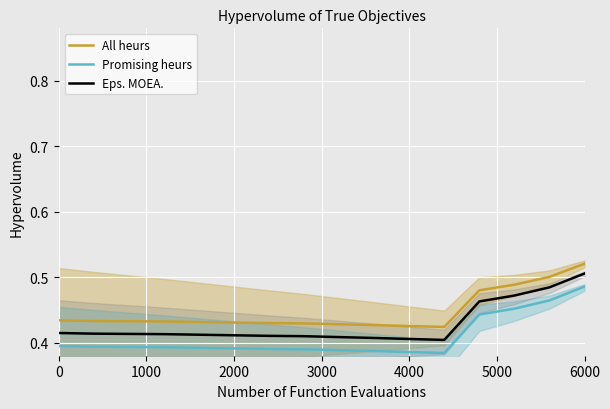

The Promising heurs series shows 0.2 at 6000. True or false?

False